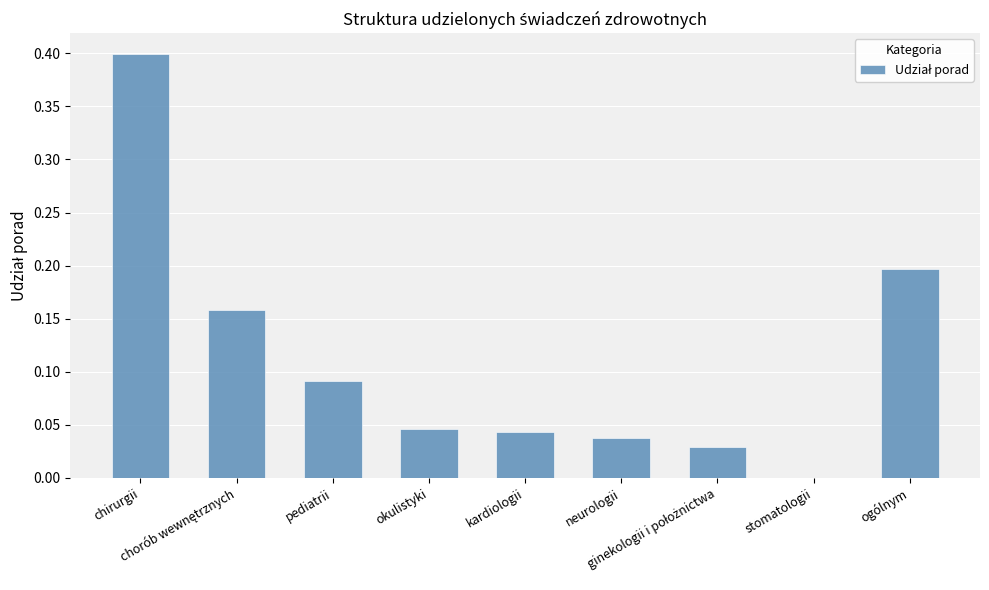

What is the greatest value displayed?

0.4